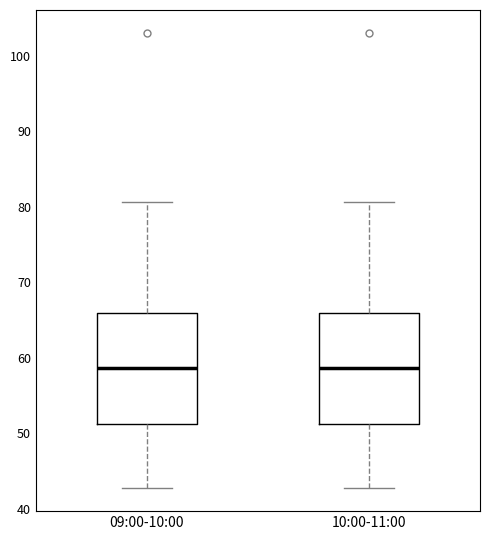

Reading left to right, read every box against the y-axis: the position of its median line, the range the box covers, and the ends of its whiskers. The values are not printed on the chart, so give them approximately, as read against the axis.

09:00-10:00: median 59, box 51 to 66, whiskers 43 to 81
10:00-11:00: median 59, box 51 to 66, whiskers 43 to 81